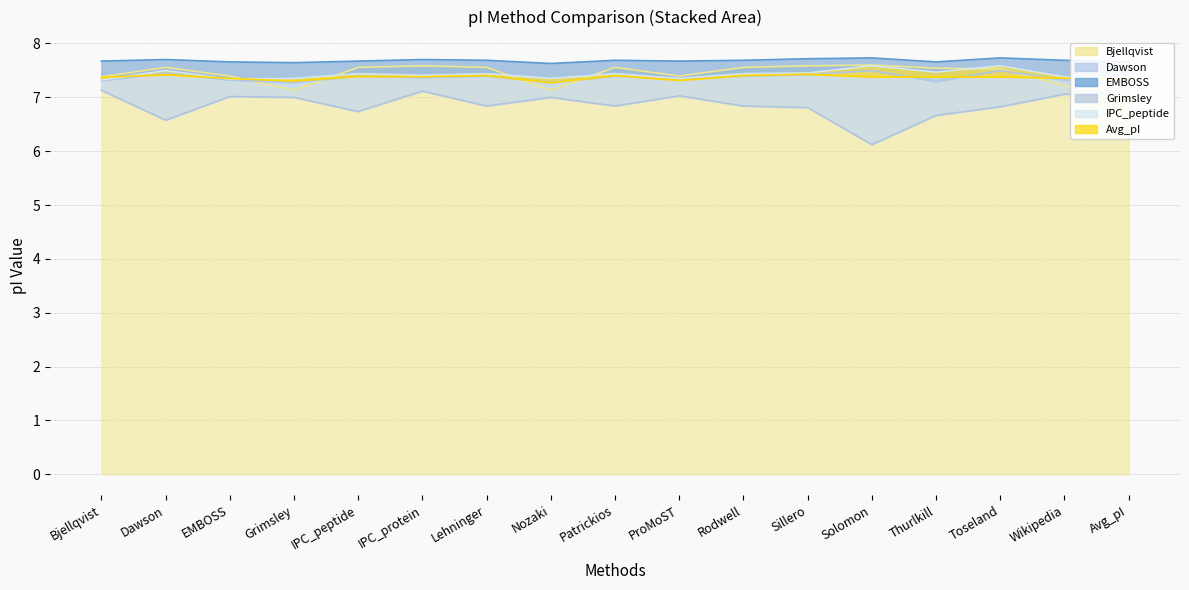

Which series has the largest total across all categories?

EMBOSS